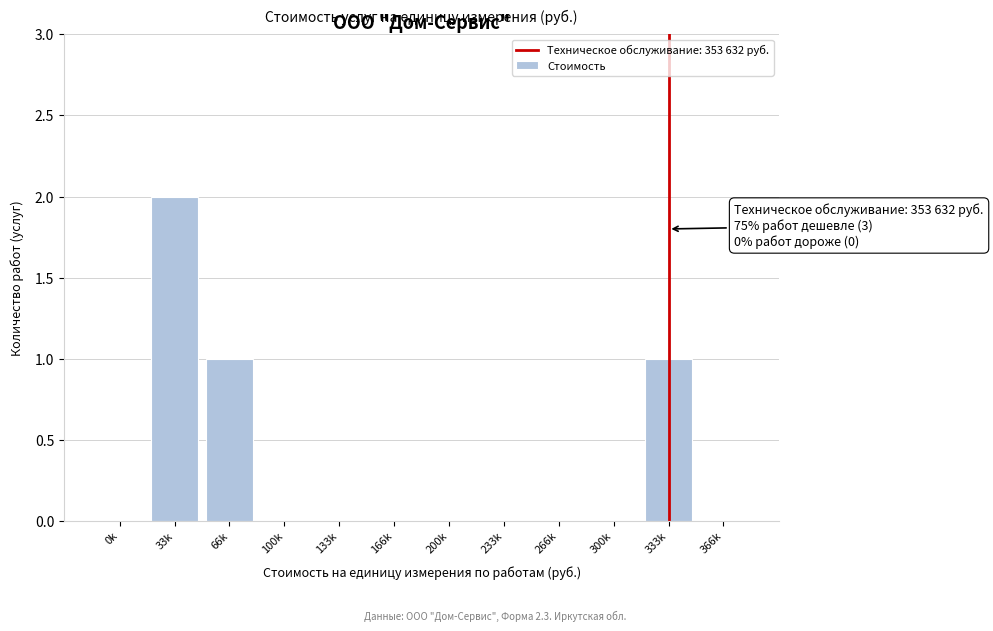

Reading left to right, list all the values displayed in this chart.

0k=0	33k=2	66k=1	100k=0	133k=0	166k=0	200k=0	233k=0	266k=0	300k=0	333k=1	366k=0